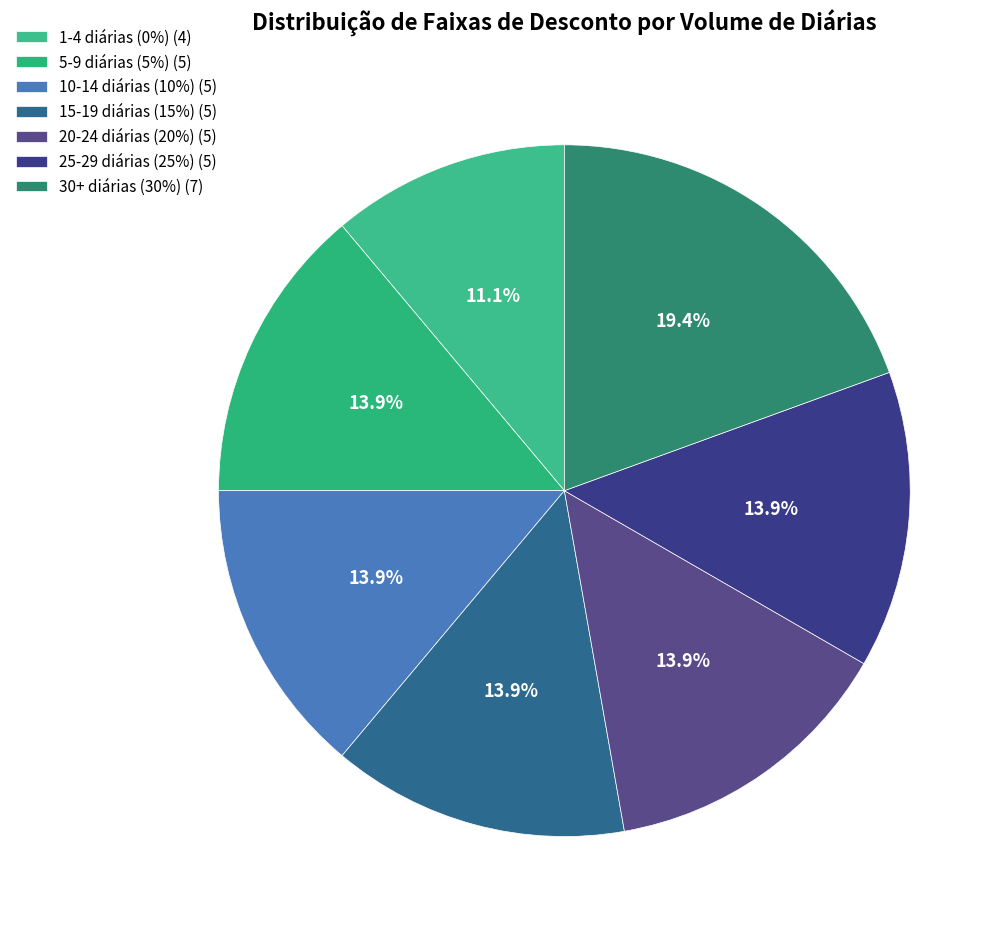

Which category has the biggest portion of the pie?

30+ diárias (30%)